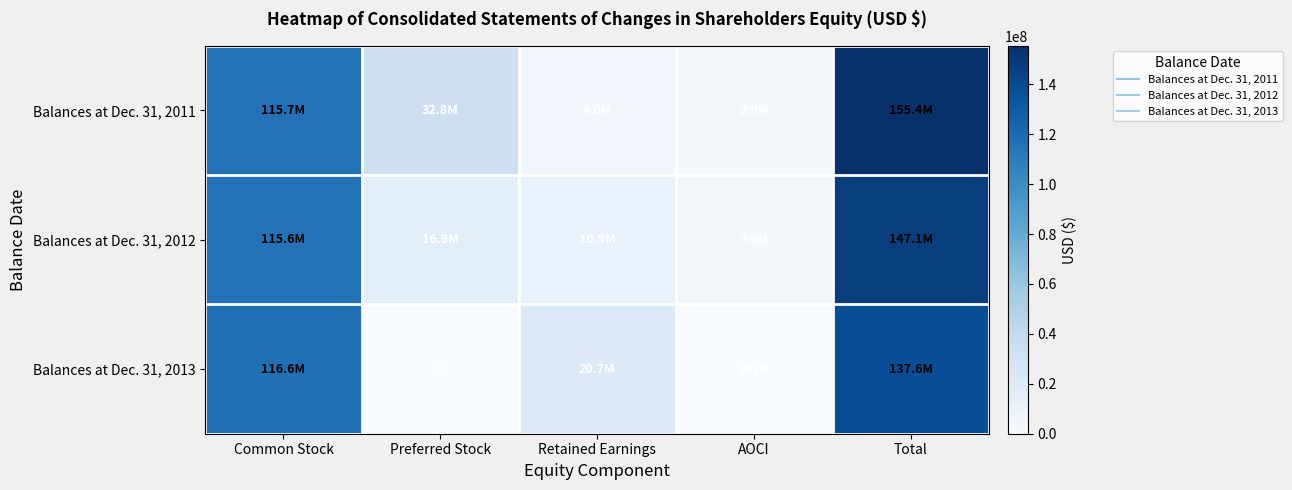

What is the difference between the maximum and second lowest values in the Balances at Dec. 31, 2011 series?

151422000